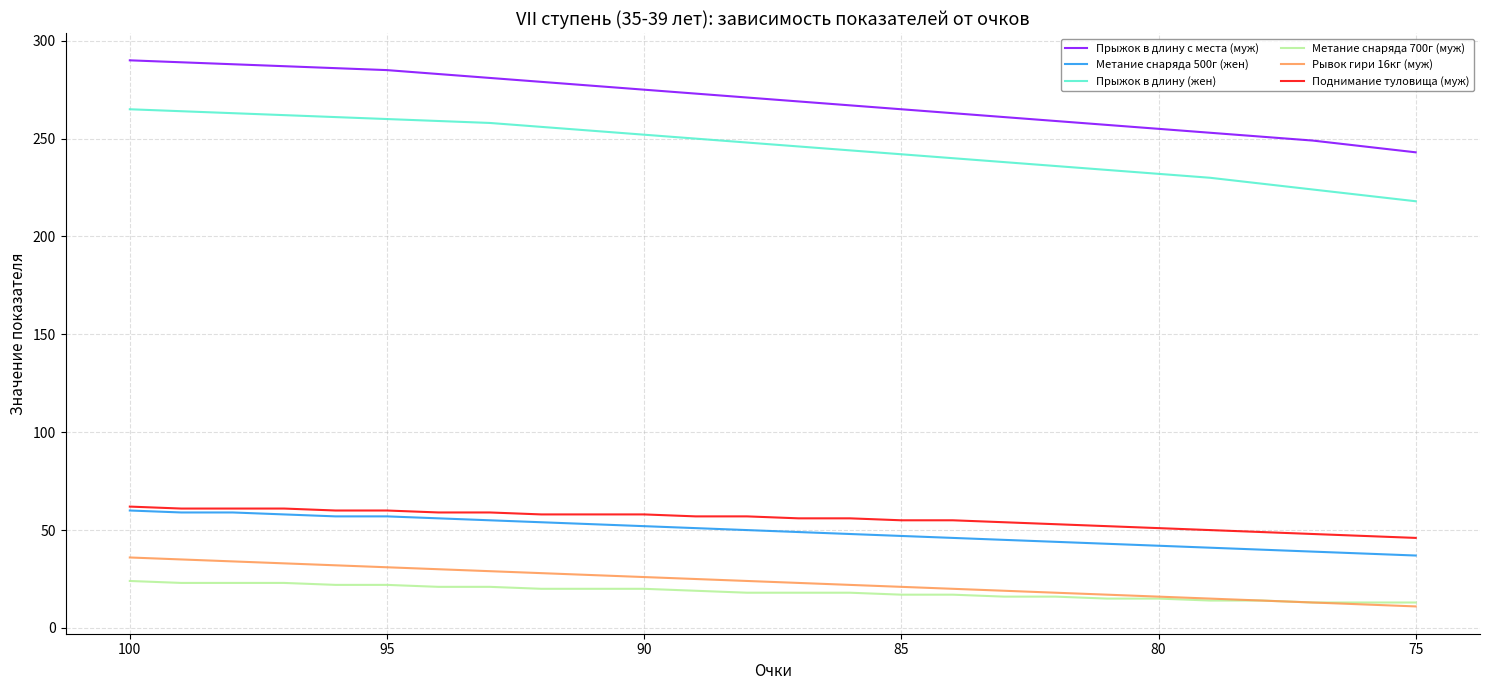

The Метание снаряда 700г (муж) series shows 35 at 90. True or false?

False